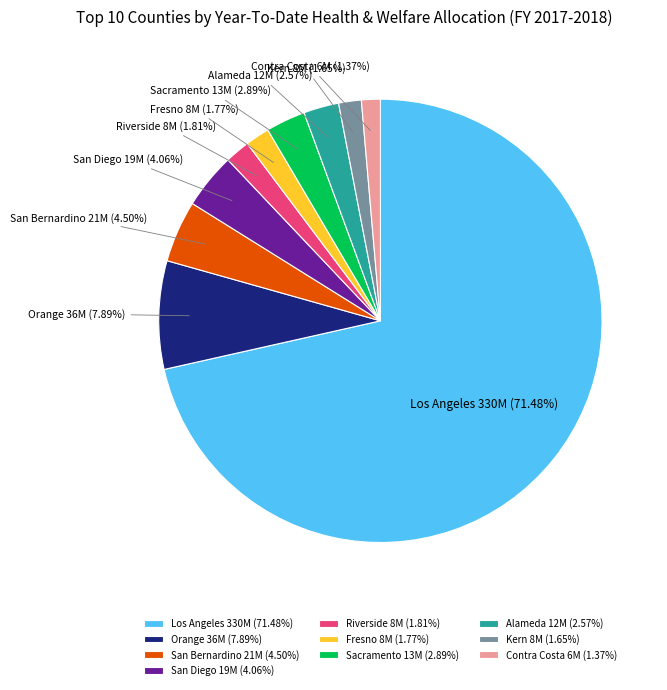

Between Los Angeles 330M (71.48%) and San Bernardino 21M (4.50%), which is larger?

Los Angeles 330M (71.48%)